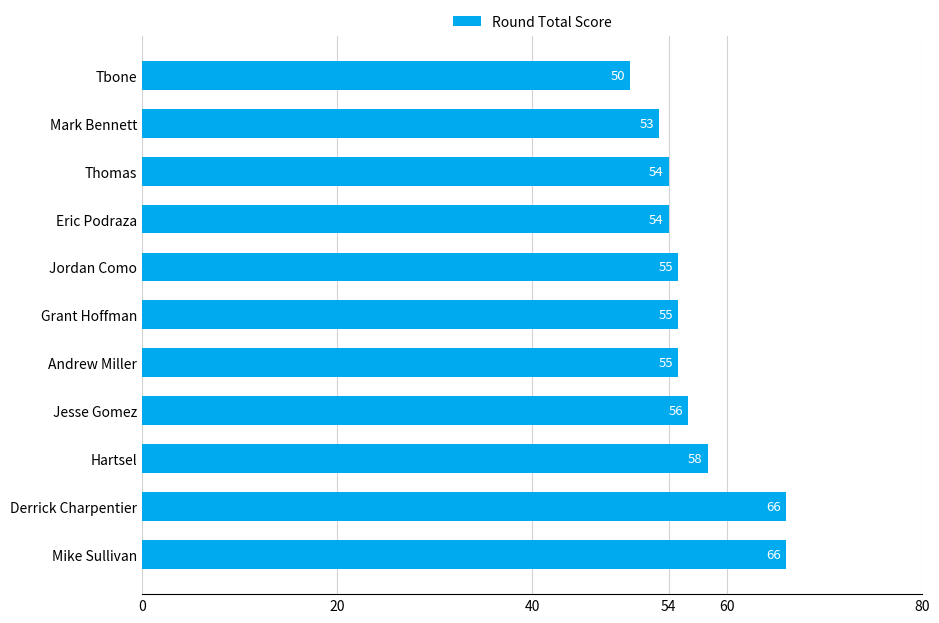

Read the value at Eric Podraza.

54